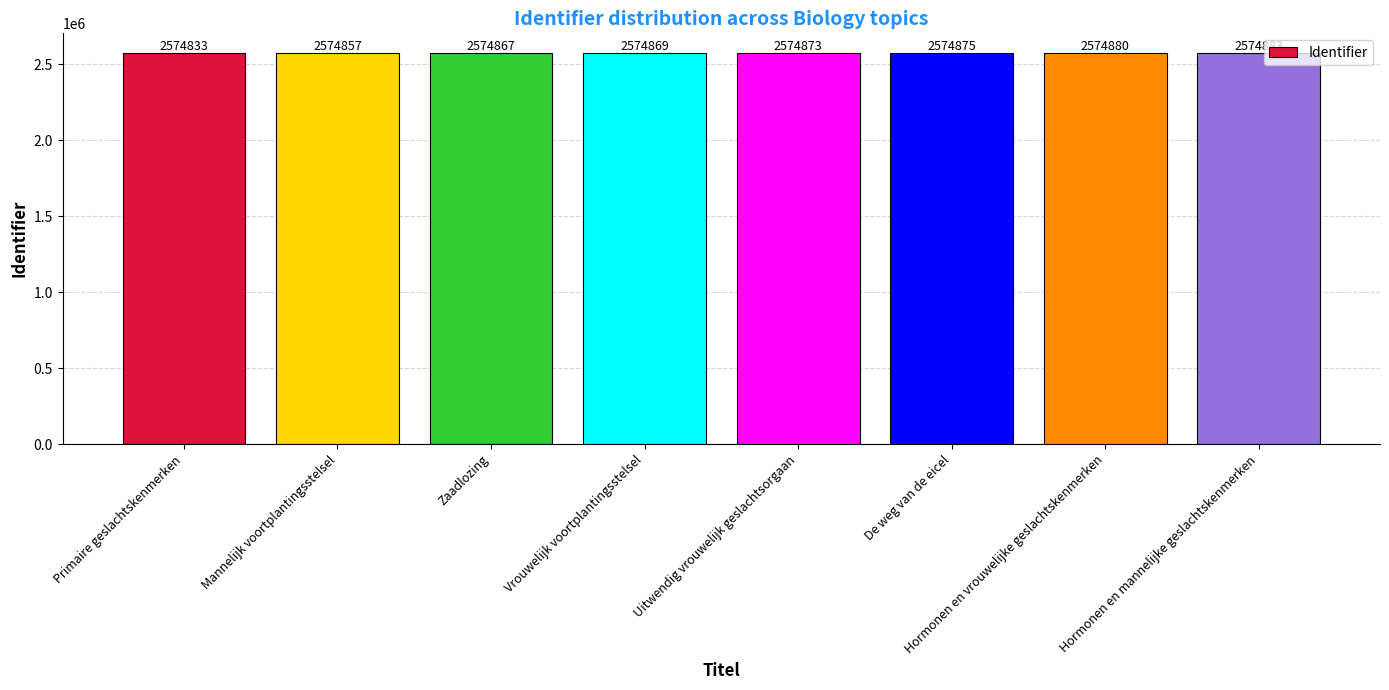

What is the sum of the values at Uitwendig vrouwelijk geslachtsorgaan and Vrouwelijk voortplantingsstelsel?

5149742